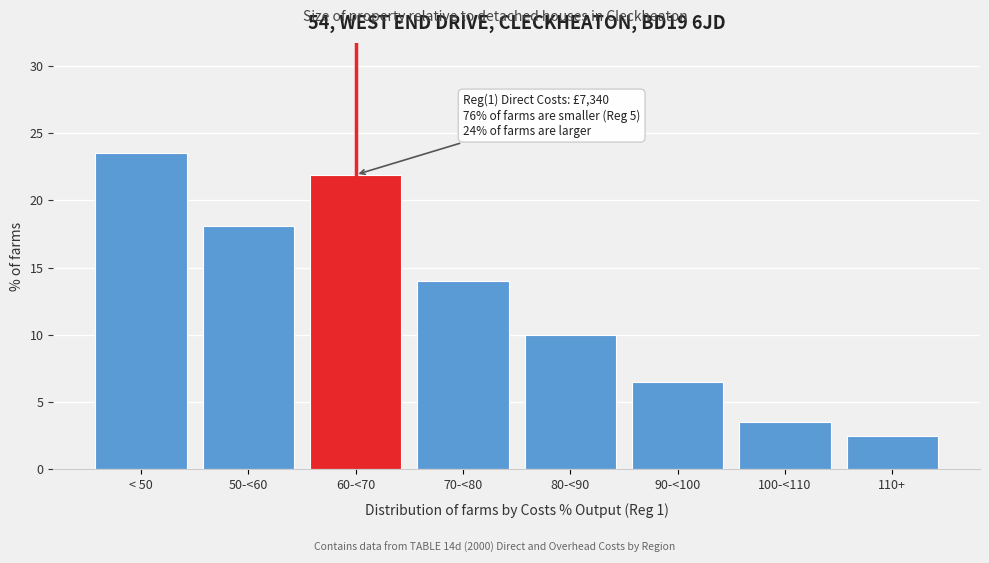

Reading left to right, what are all the values shown in this chart?

23.5	18.1	21.9	14.0	10.0	6.5	3.5	2.5